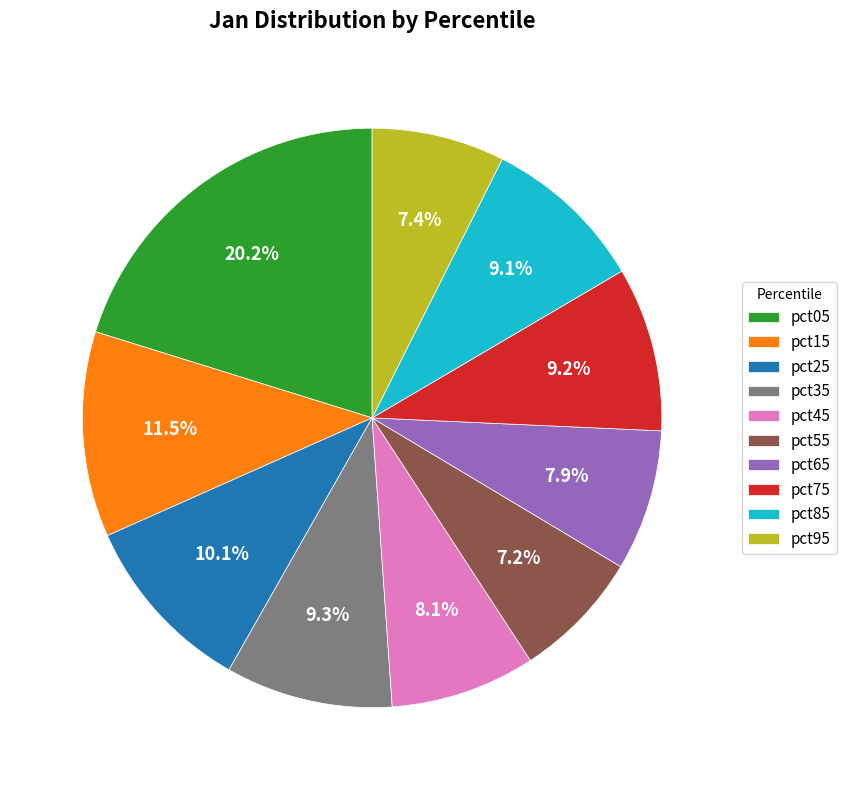

Which slice is the largest?

pct05